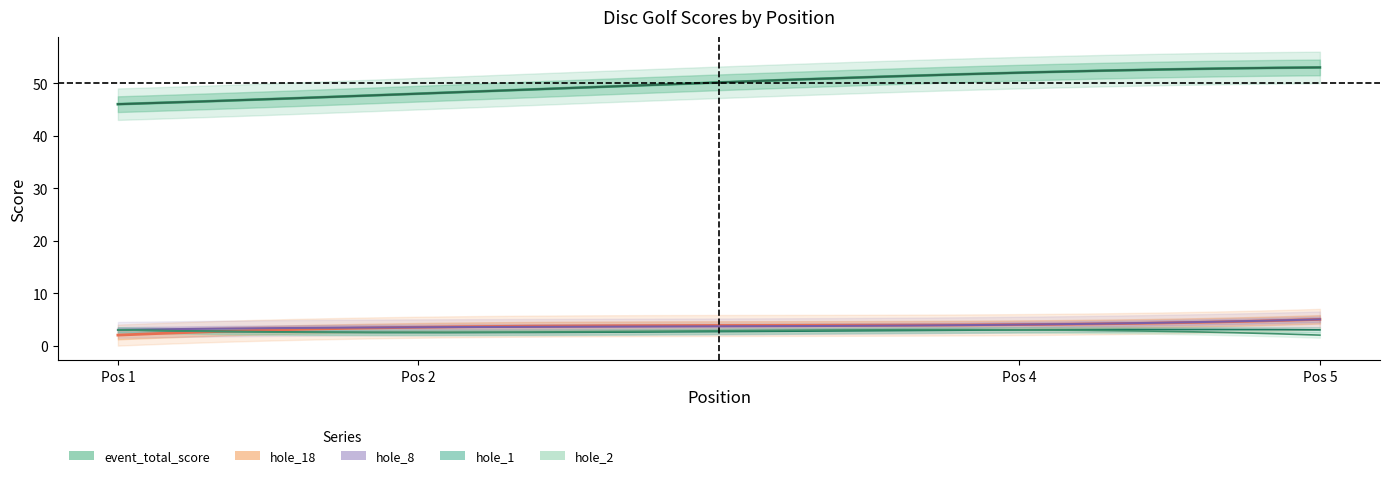

What is the value of the hole_8 point at the 3rd from the left?

4